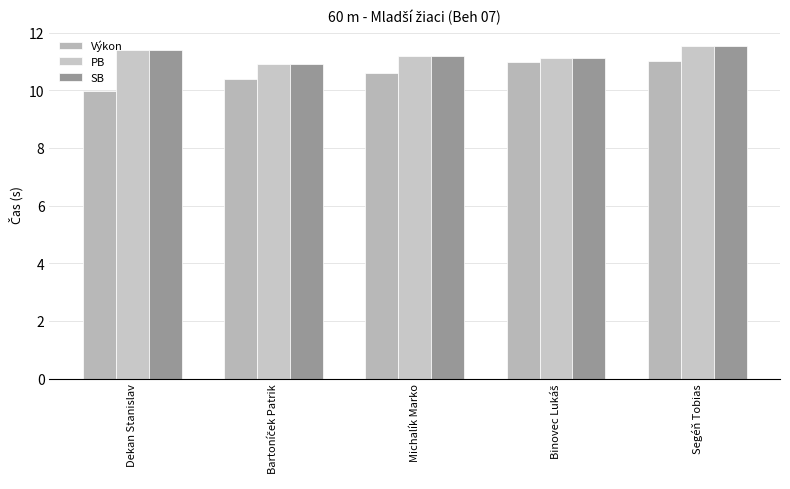

What is the difference between the maximum and minimum values in the Výkon series?

1.0